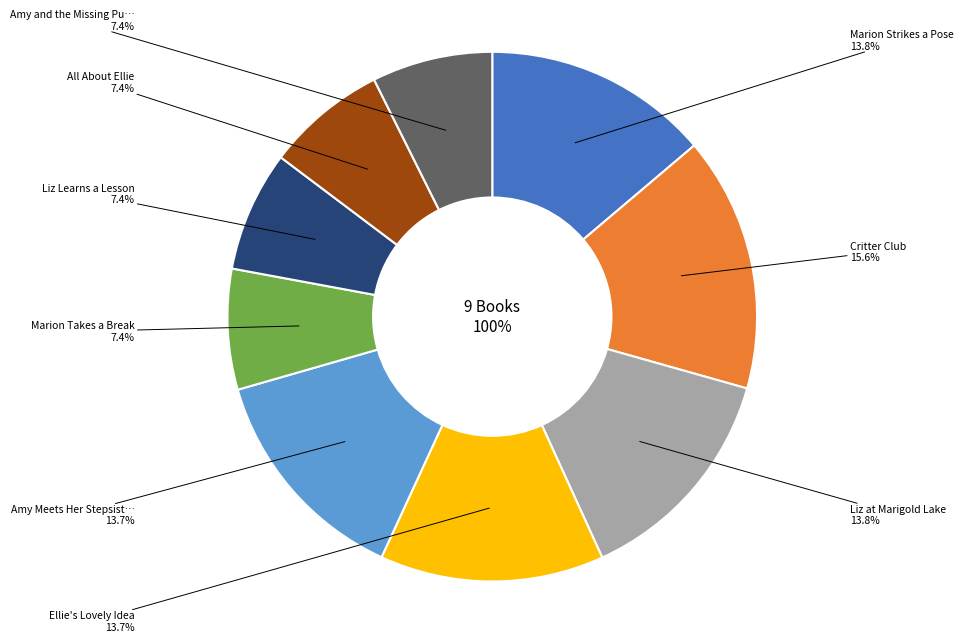

Count the number of slices in the pie.

9